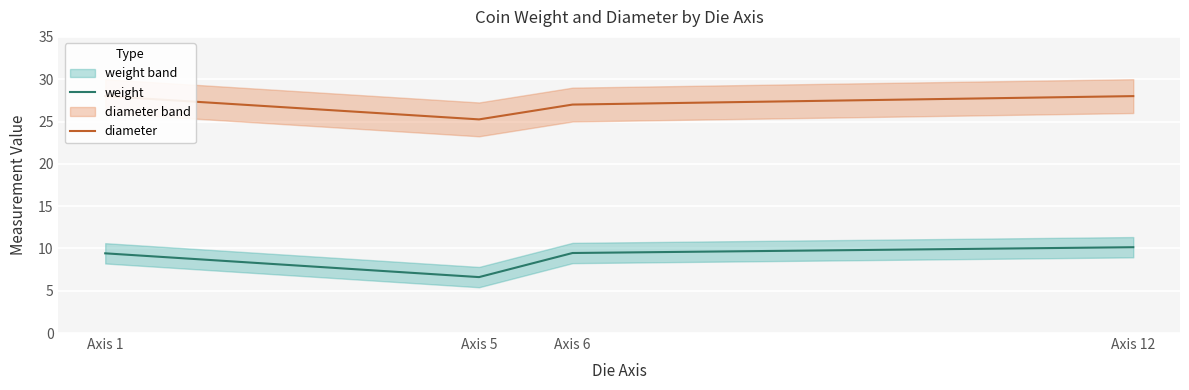

What is the difference between the maximum and minimum values in the diameter series?

2.8